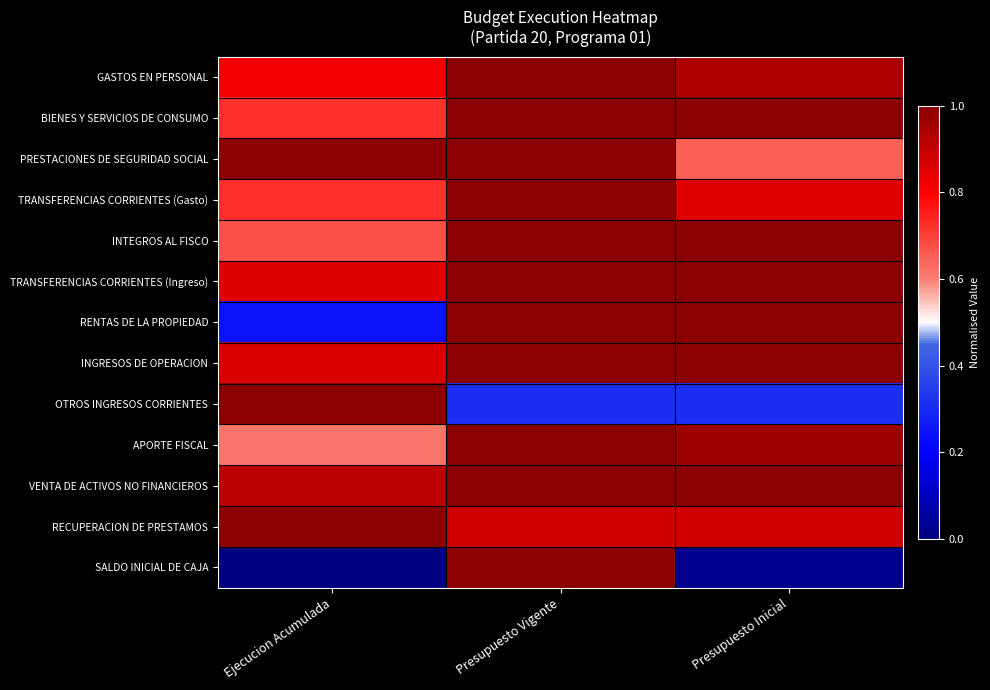

Count the number of data series in this chart.

13